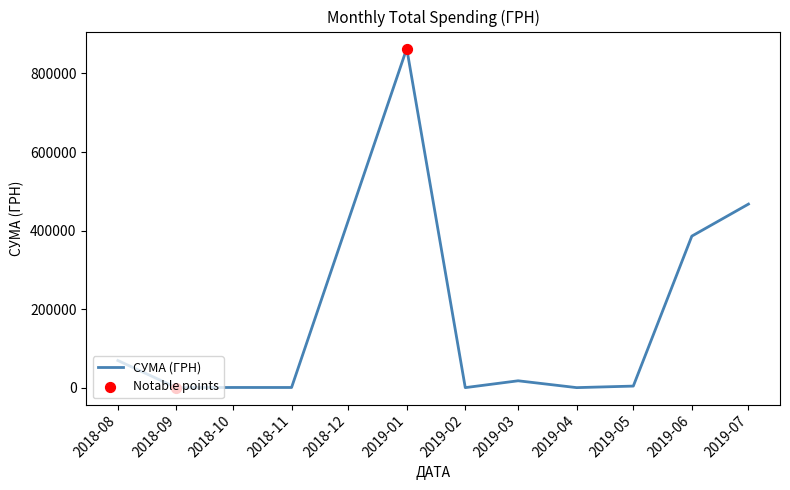

The value at 2019-06 is 143921.3. True or false?

False